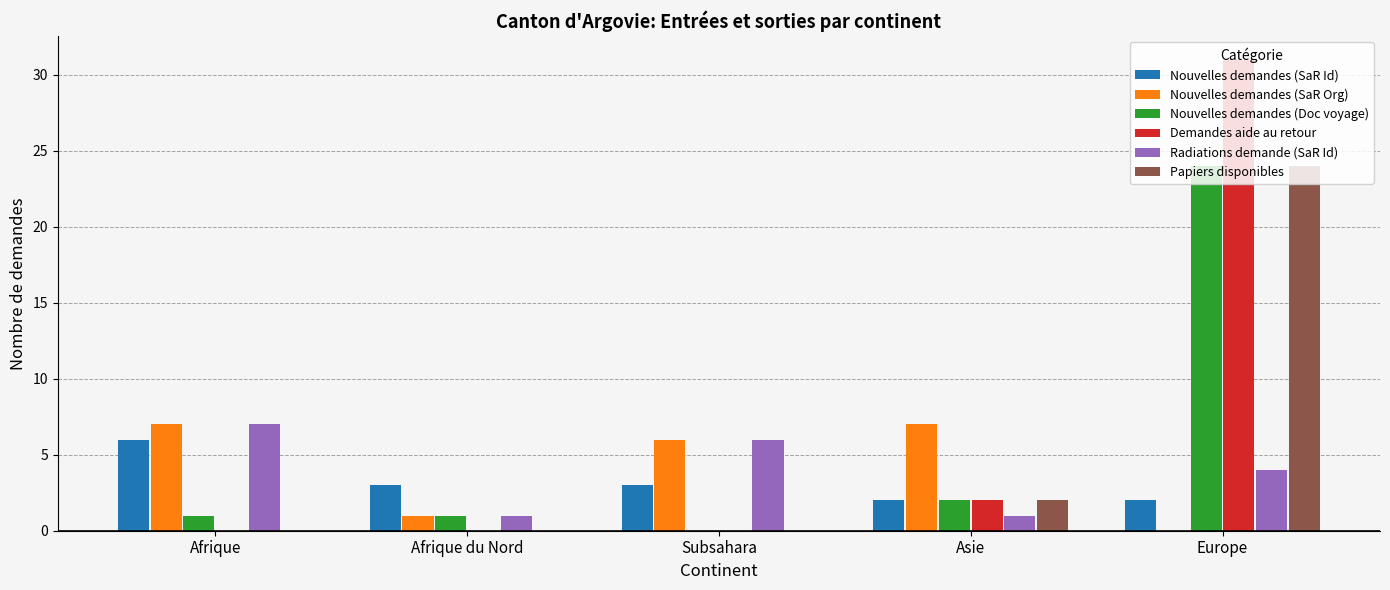

Which series has the widest spread of values?

Demandes aide au retour